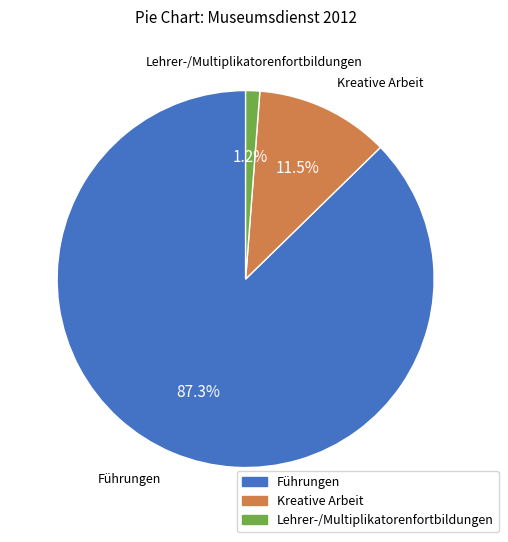

The Führungen slice represents 98% of the pie. True or false?

False